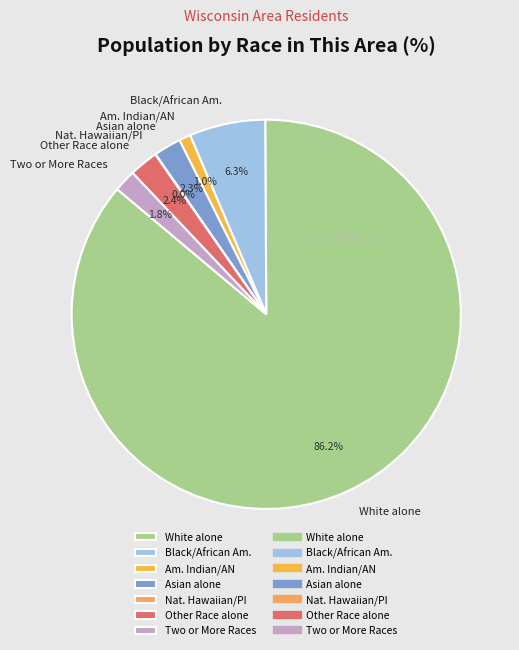

To the nearest percent, what is the average slice percentage?

14%